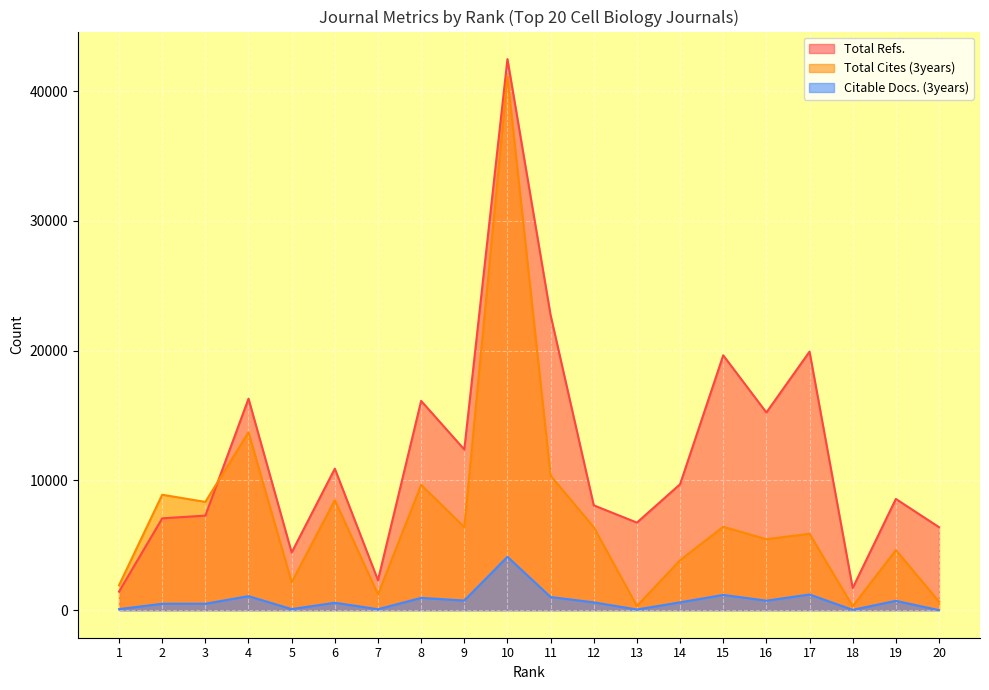

What is the difference between the highest and lowest values at 16?

14505